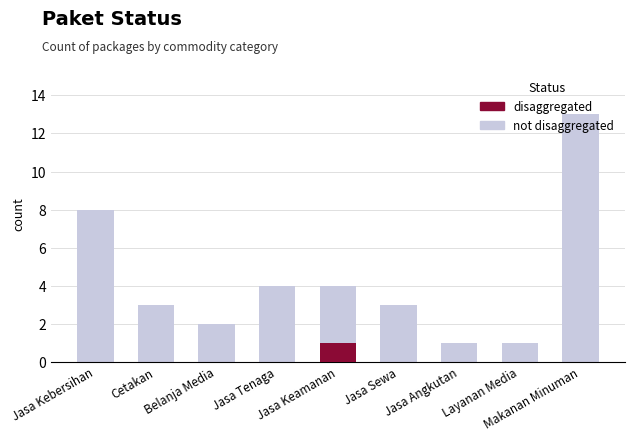

What is the sum of the not disaggregated values at Jasa Tenaga and Belanja Media?

6